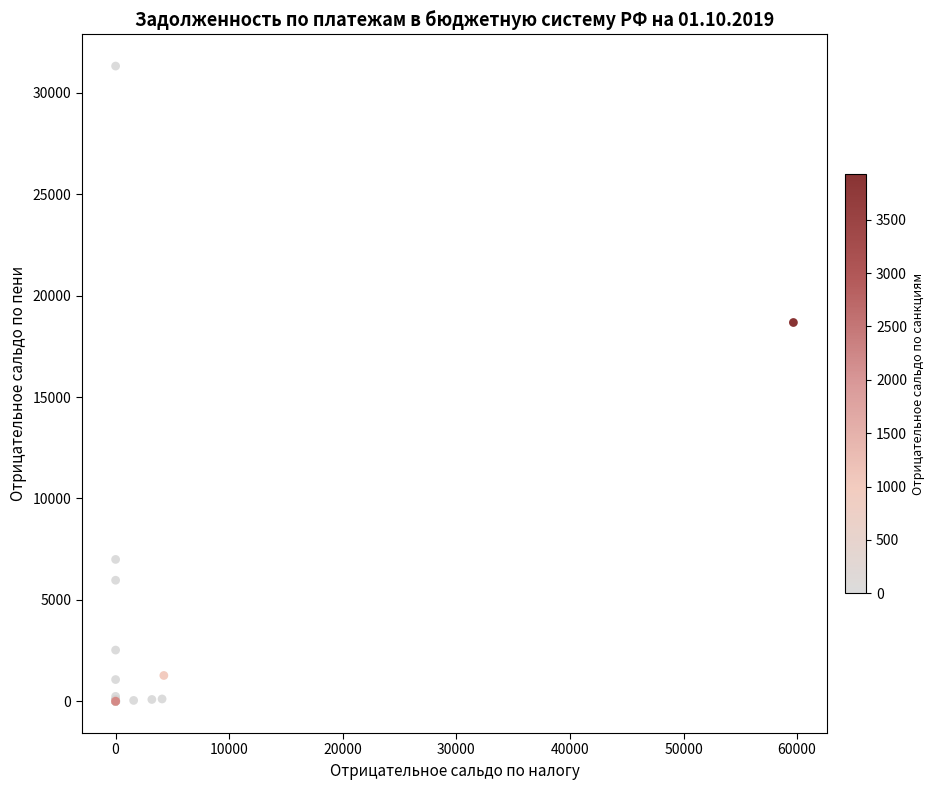

What Y value in the scatter plot is closest to 15662?

18678.6